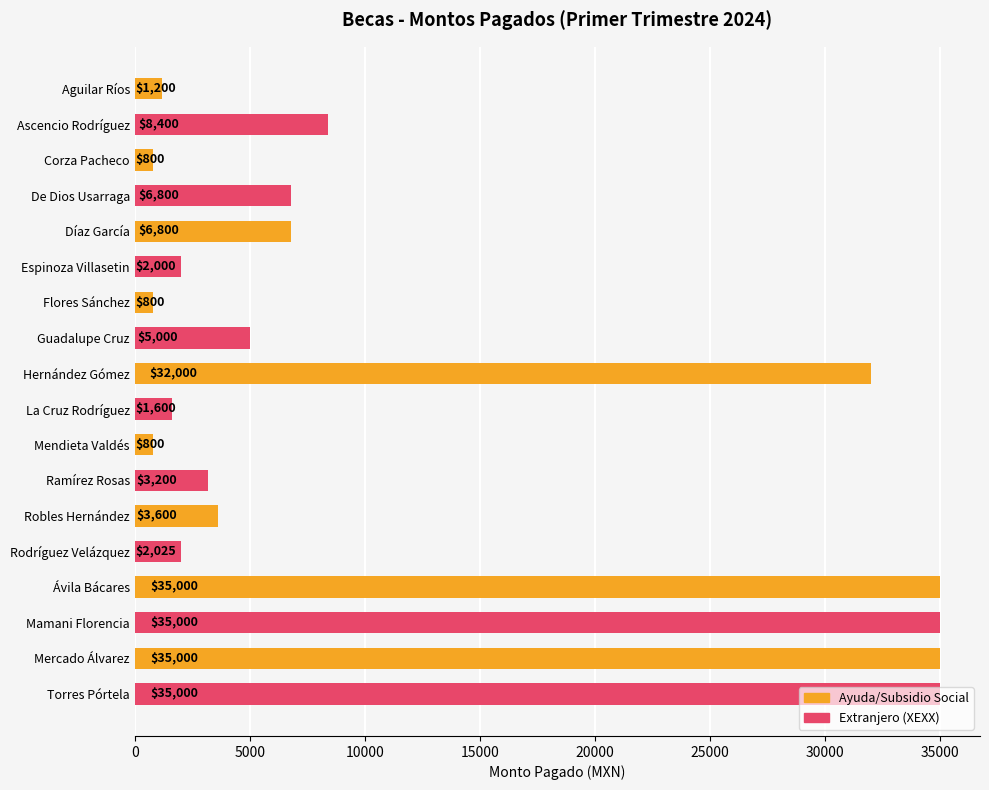

How many categories are shown in the chart?

18